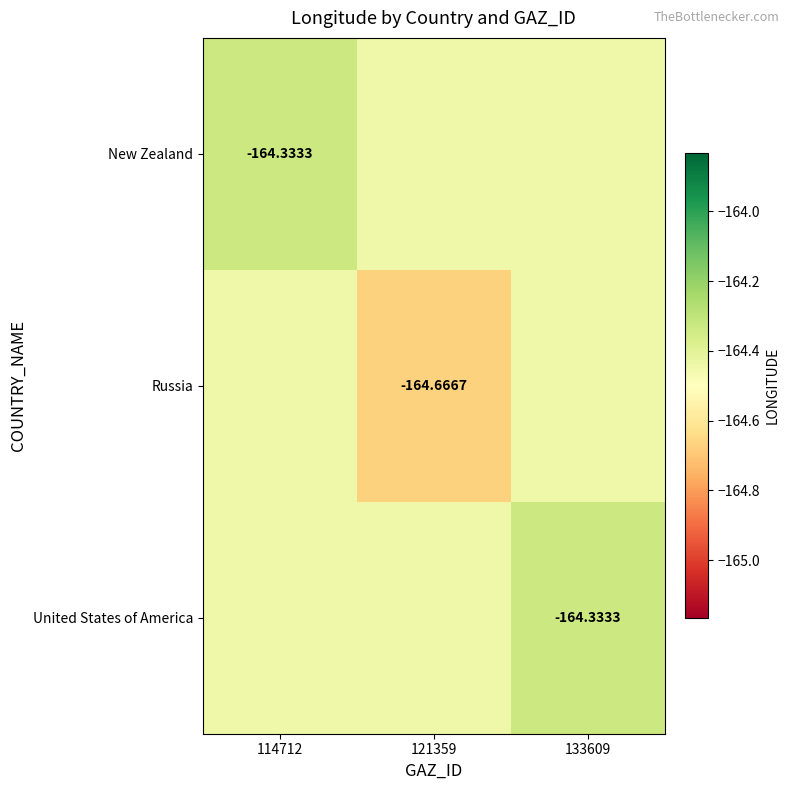

Which series has the largest range (max minus min)?

Russia